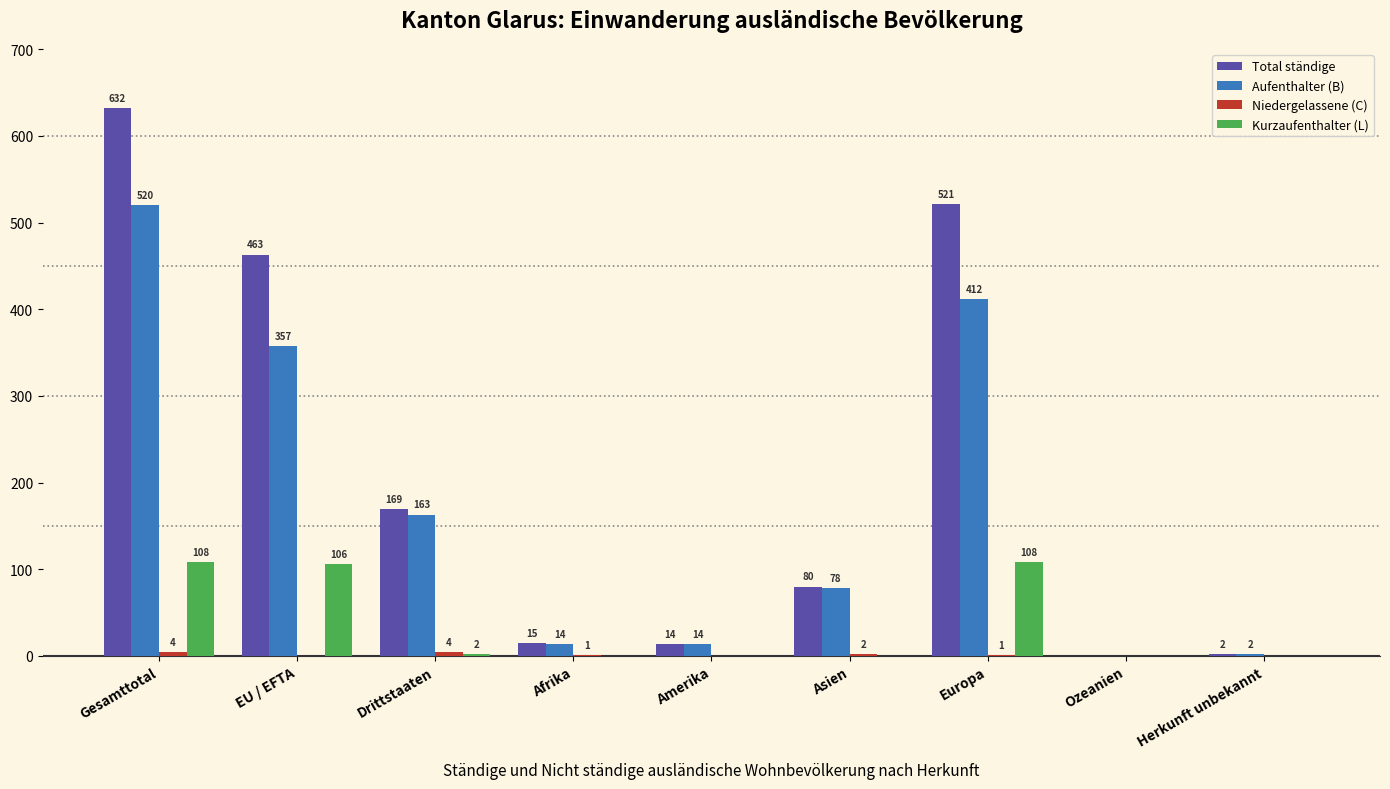

What is the sum of the Total ständige values at Asien and Amerika?

94